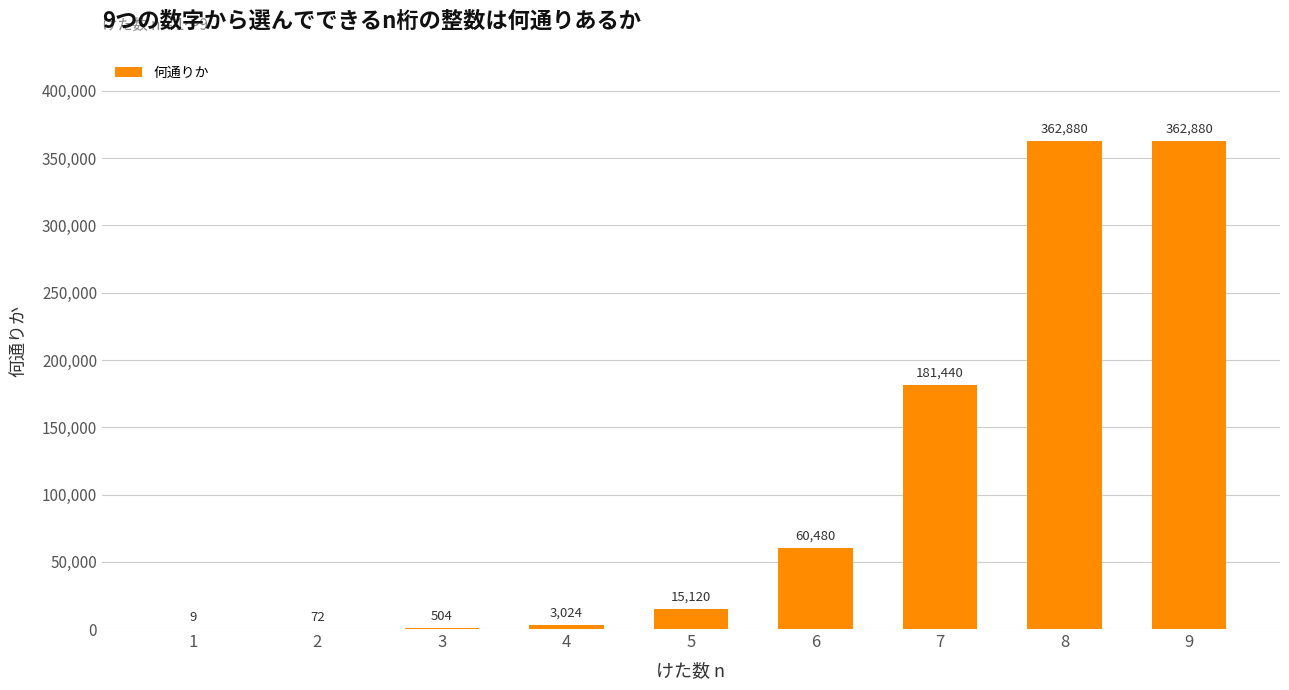

Between 2 and 9, which is larger?

9